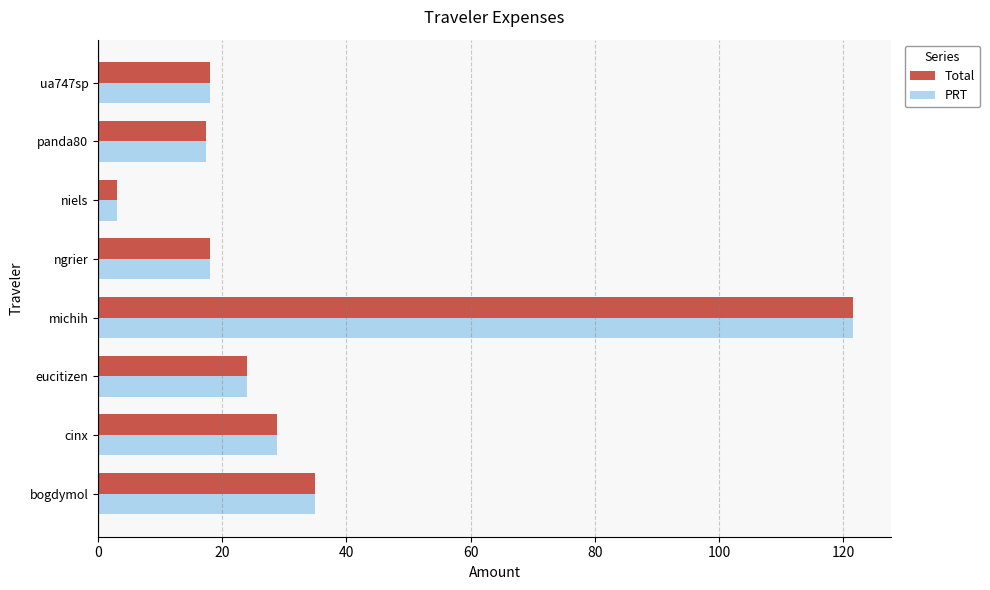

Is it true that PRT equals 121.6 at michih?

True